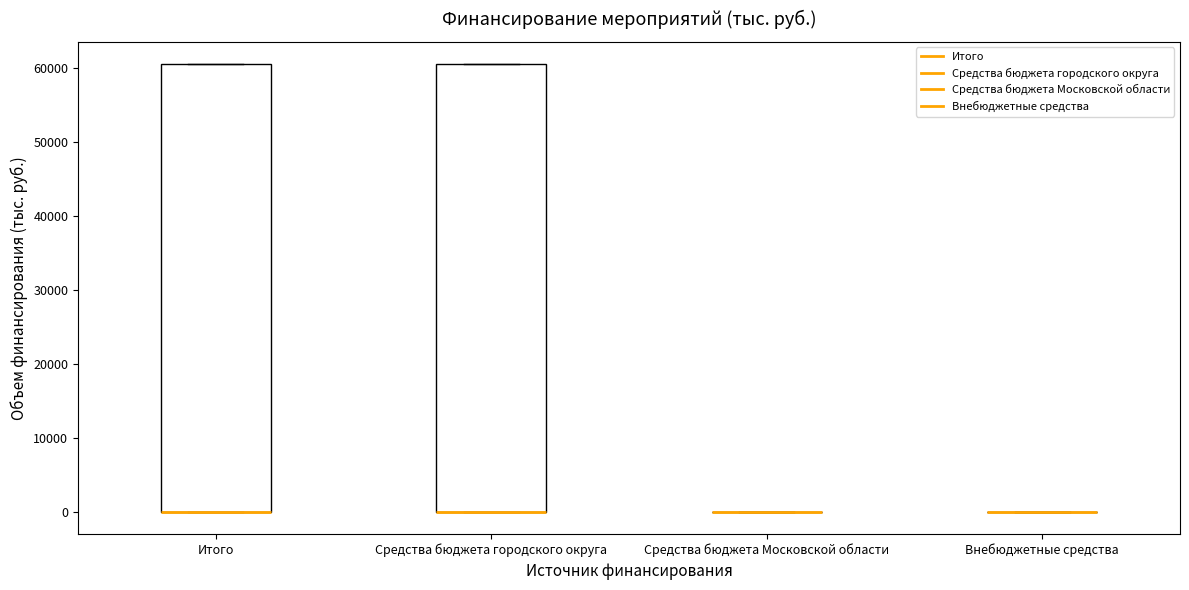

Reading left to right, read every box against the y-axis: the position of its median line, the range the box covers, and the ends of its whiskers. The values are not printed on the chart, so give them approximately, as read against the axis.

Итого: median 0 (drawn on the box's lower edge), box 0 to 61000, whiskers 0 to 61000
Средства бюджета городского округа: median 0 (drawn on the box's lower edge), box 0 to 61000, whiskers 0 to 61000
Средства бюджета Московской области: box collapsed to a line at 0, whiskers 0 to 0
Внебюджетные средства: box collapsed to a line at 0, whiskers 0 to 0